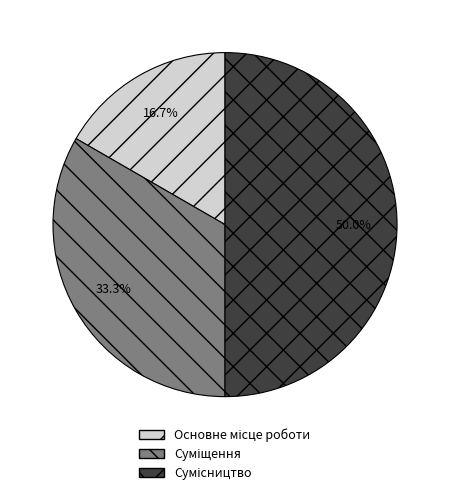

Does any single category account for the majority?

No